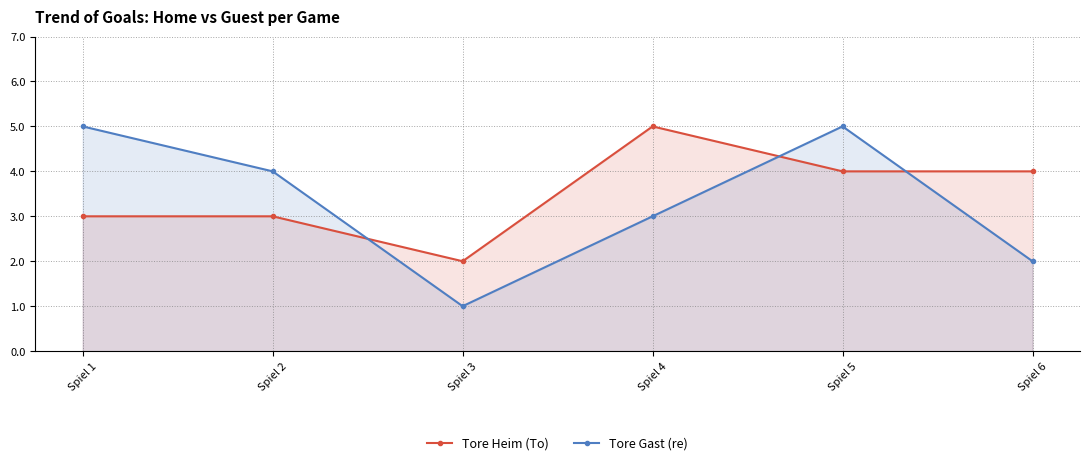

Which has a higher value, Spiel 6 or Spiel 5?

Spiel 6